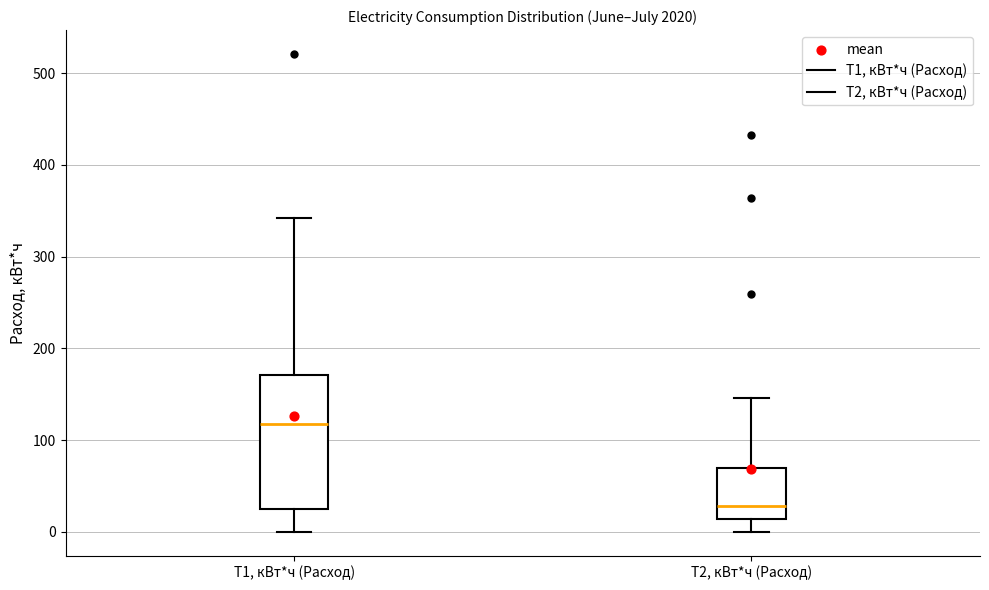

Where does the lower whisker of the box for T1, кВт*ч (Расход) end on the y-axis? The values are not printed on the chart, so give them approximately, as read against the axis.

0